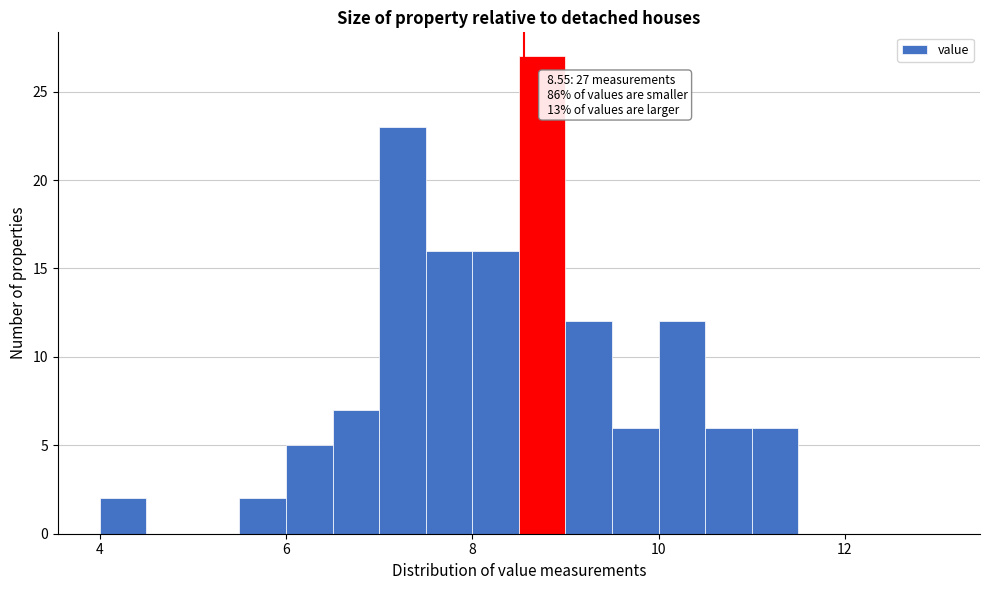

Around what value on the x-axis is the tallest bar? Give the approximate position of its centre, as read against the axis.

8.8